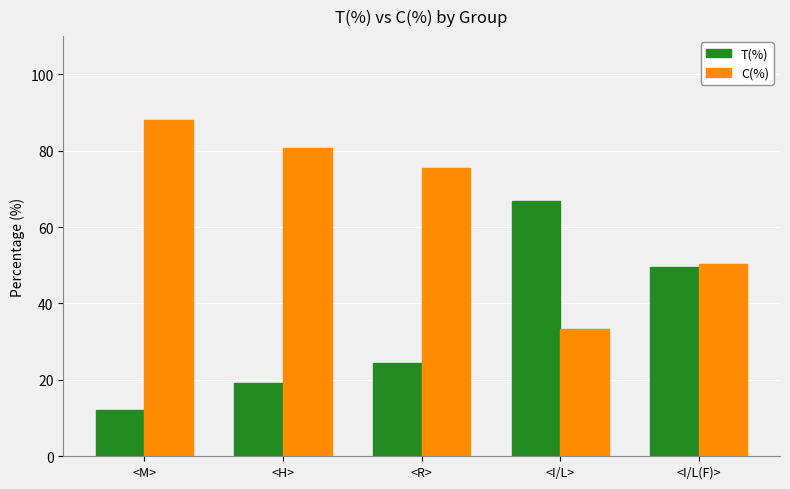

What is the spread (max minus min) of values at <M>?

76.0